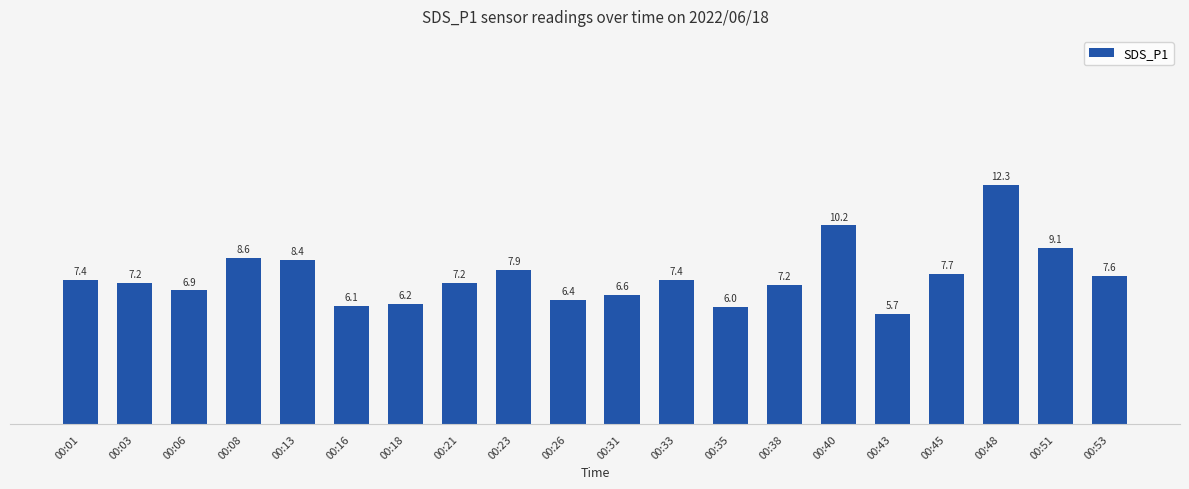

Are the bars horizontal?

No